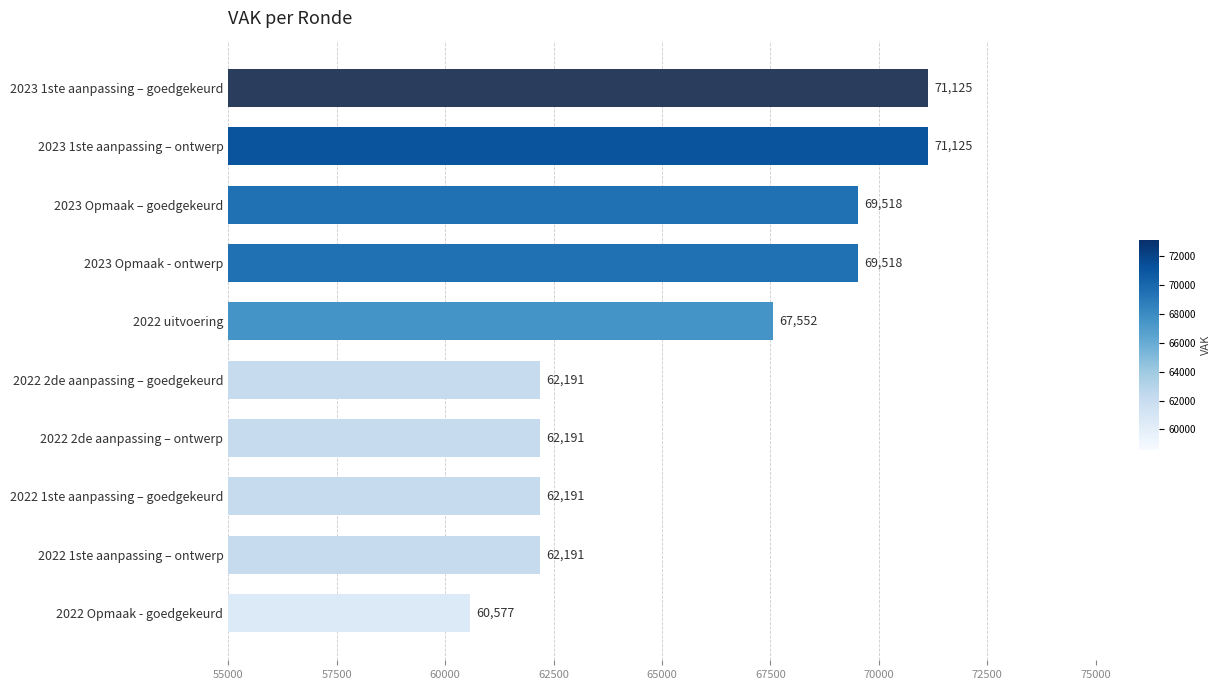

What is the change in value from 2023 1ste aanpassing – goedgekeurd to 2022 Opmaak - goedgekeurd?

-10548